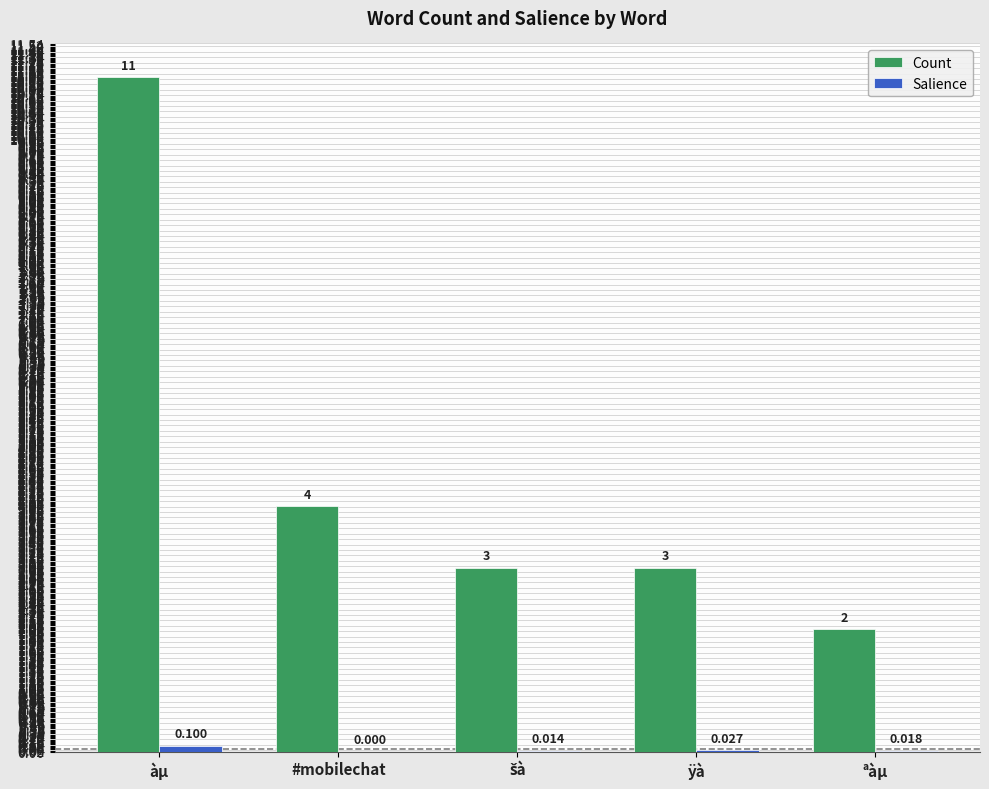

How many groups of bars are there?

5